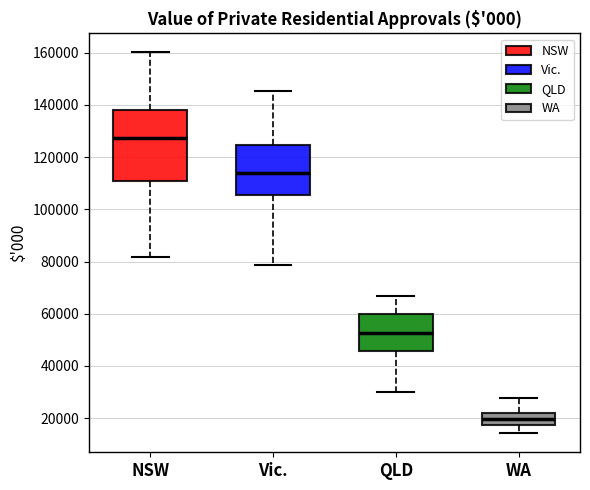

Reading left to right, read every box against the y-axis: the position of its median line, the range the box covers, and the ends of its whiskers. The values are not printed on the chart, so give them approximately, as read against the axis.

NSW: median 128000, box 110000 to 138000, whiskers 82000 to 160000
Vic.: median 114000, box 106000 to 124000, whiskers 78000 to 146000
QLD: median 52000, box 46000 to 60000, whiskers 30000 to 66000
WA: median 20000, box 18000 to 22000, whiskers 14000 to 28000